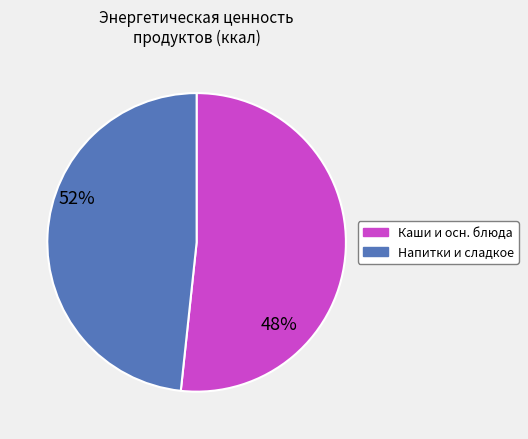

Is there a majority slice in this chart?

Yes